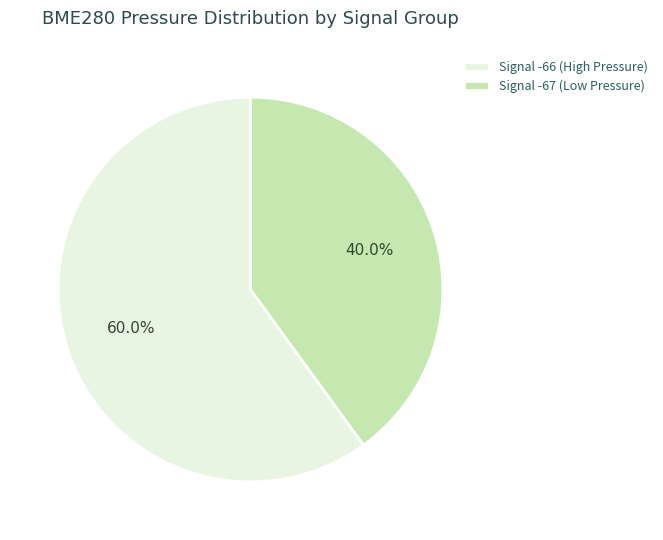

Which has a higher value, Signal -67 (Low Pressure) or Signal -66 (High Pressure)?

Signal -66 (High Pressure)